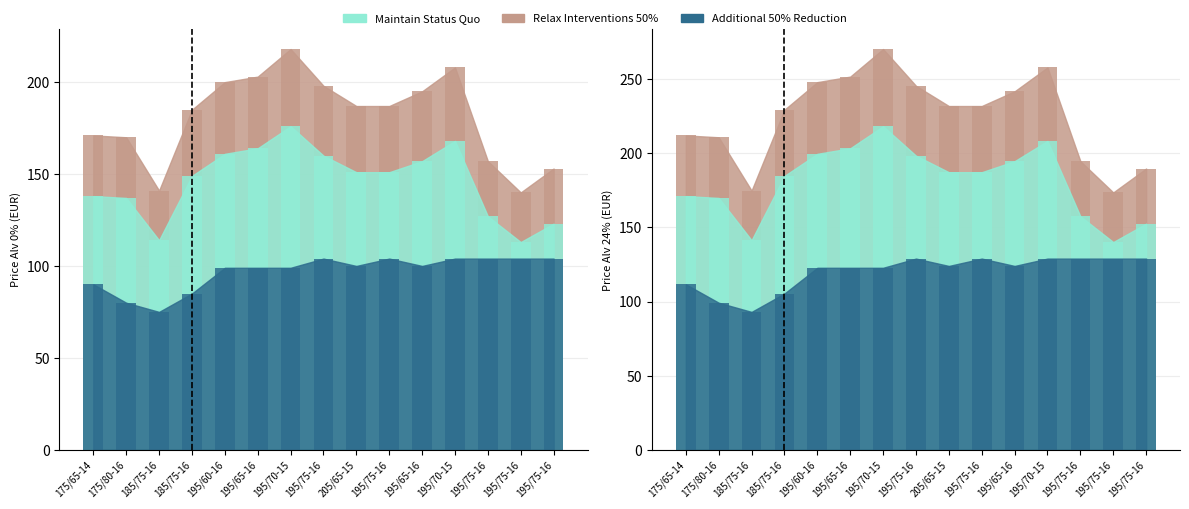

How many series are shown in this chart?

3